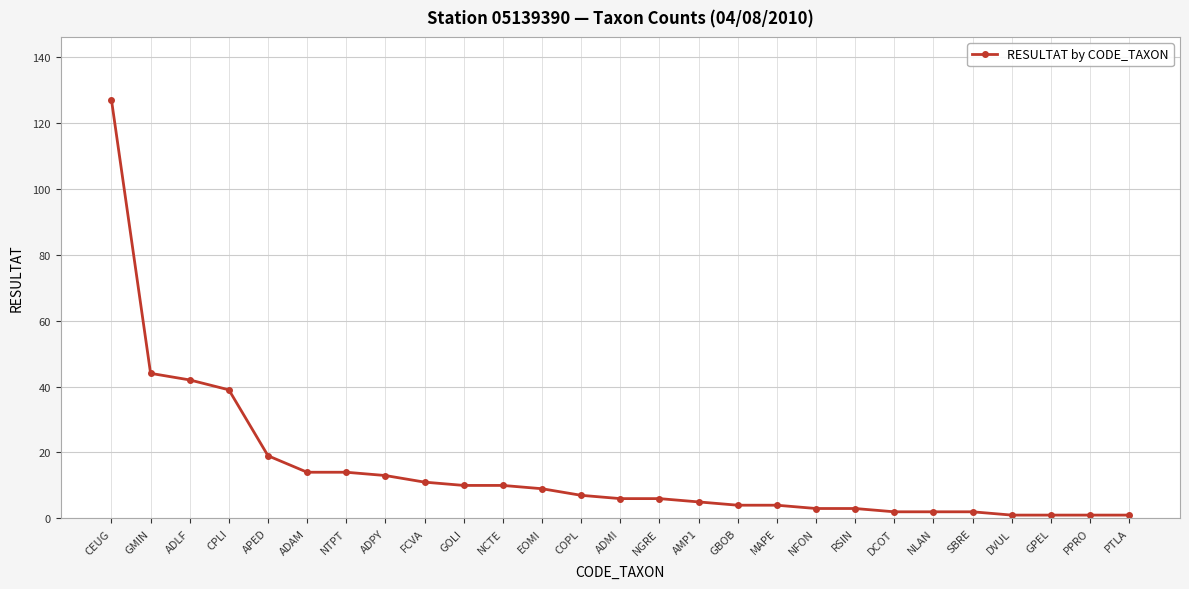

The chart shows a value of 6 at ADMI. True or false?

True